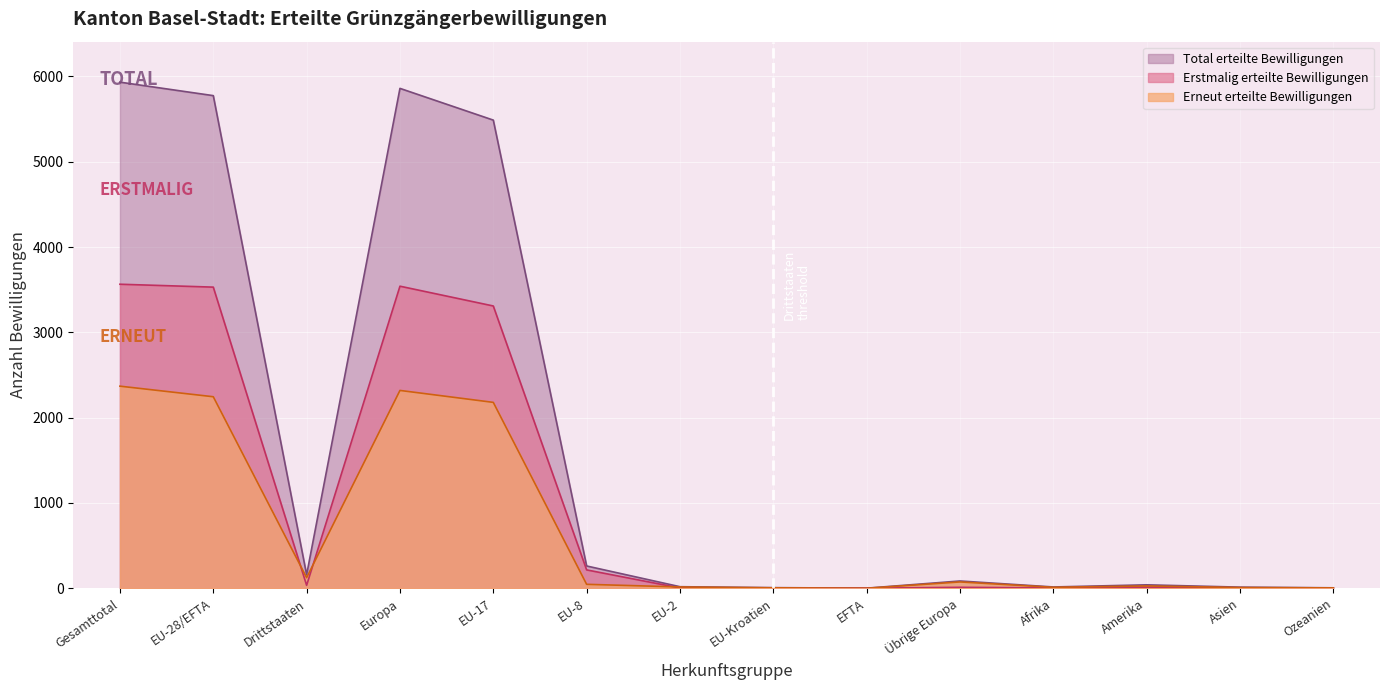

List the series in order of their overall mean, lowest first.

Erneut erteilte Bewilligungen, Erstmalig erteilte Bewilligungen, Total erteilte Bewilligungen